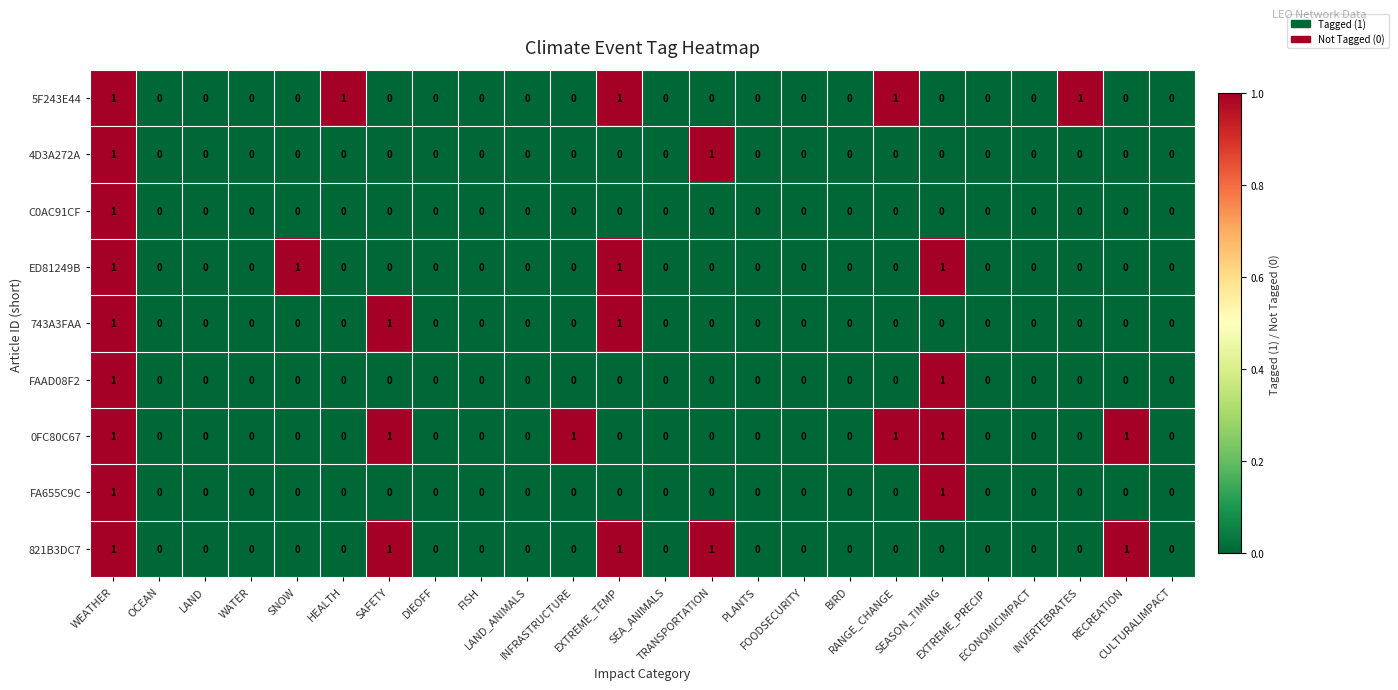

Which series has the largest total across all categories?

0FC80C67